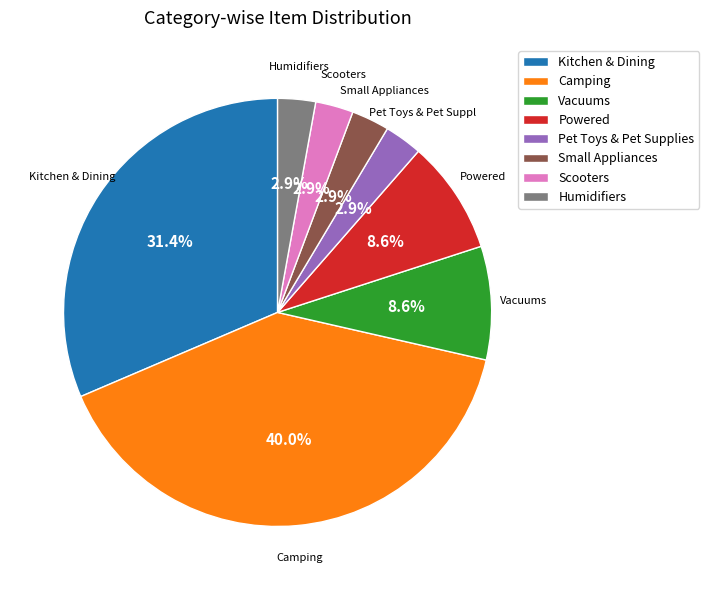

What percentage is NOT represented by Humidifiers?

97.1%